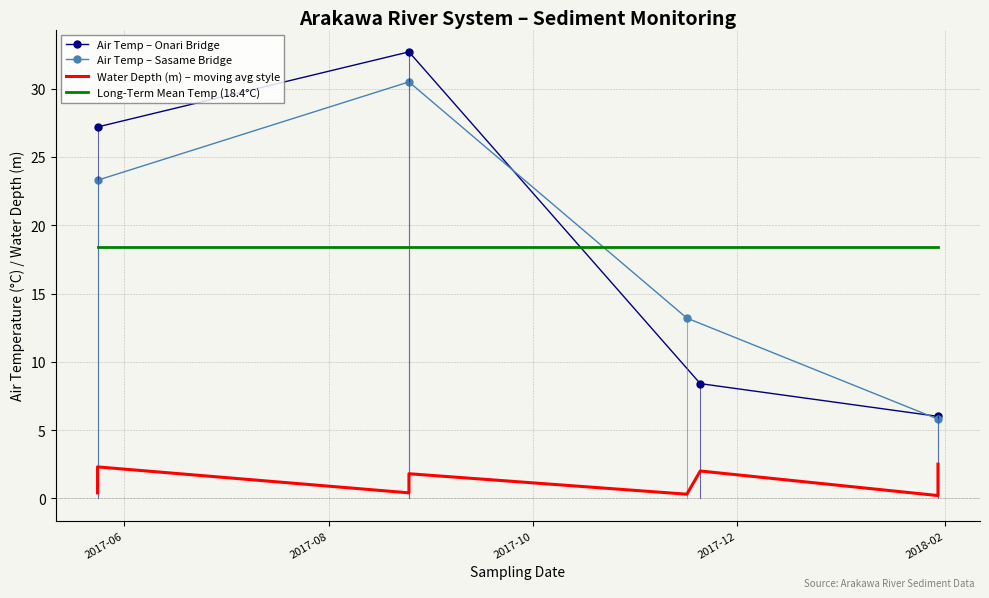

Is the value of Air temperature (°C) at 2018-01-30 greater than the value of Water depth (m) at 2018-01-30?

Yes